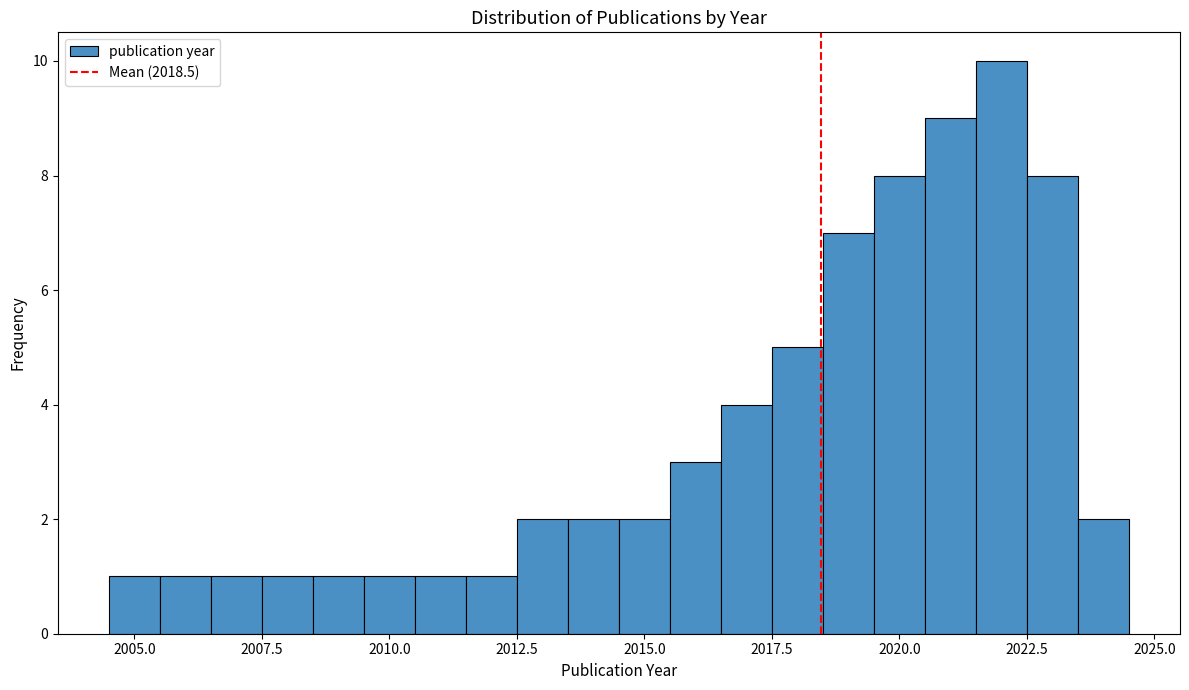

Read against the x-axis, roughly where is the centre of the tallest bar?

2022.0